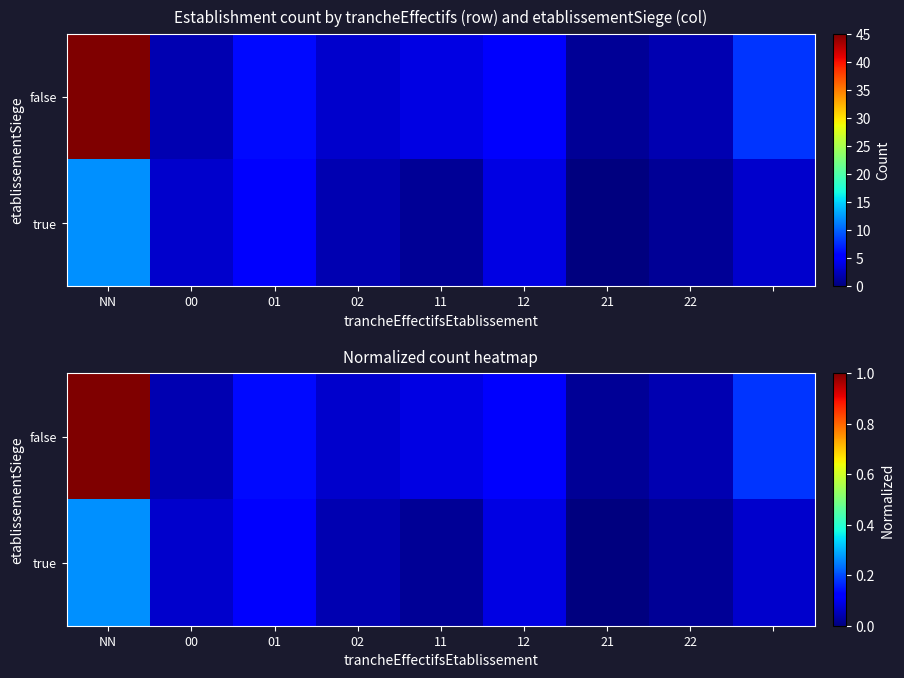

Rank the series by their average value, from highest to lowest.

false, true